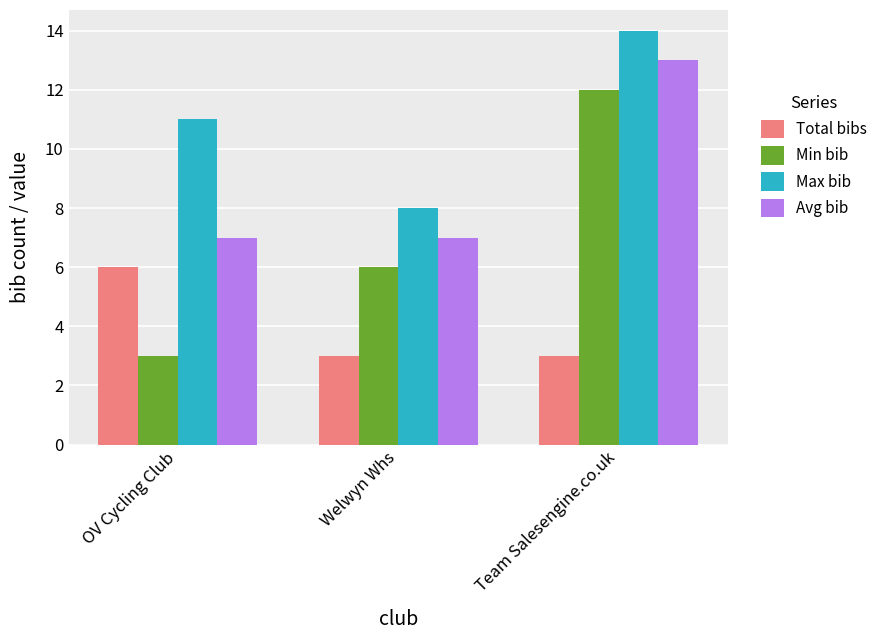

What is the average value of the Max bib series?

11